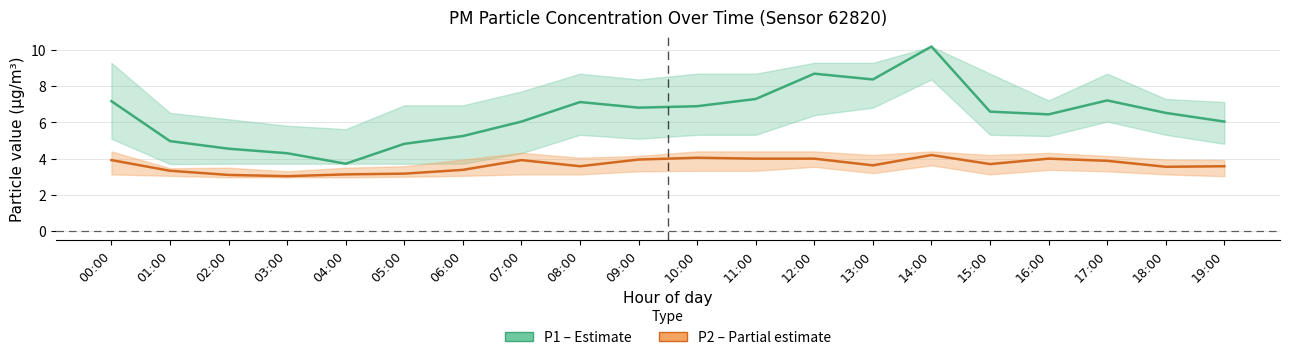

Which series has the widest spread of values?

P1 (PM10)